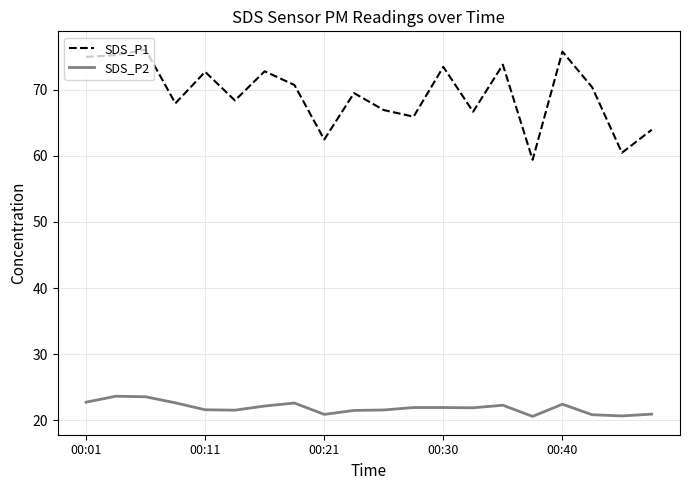

Which series has the largest total across all categories?

SDS_P1